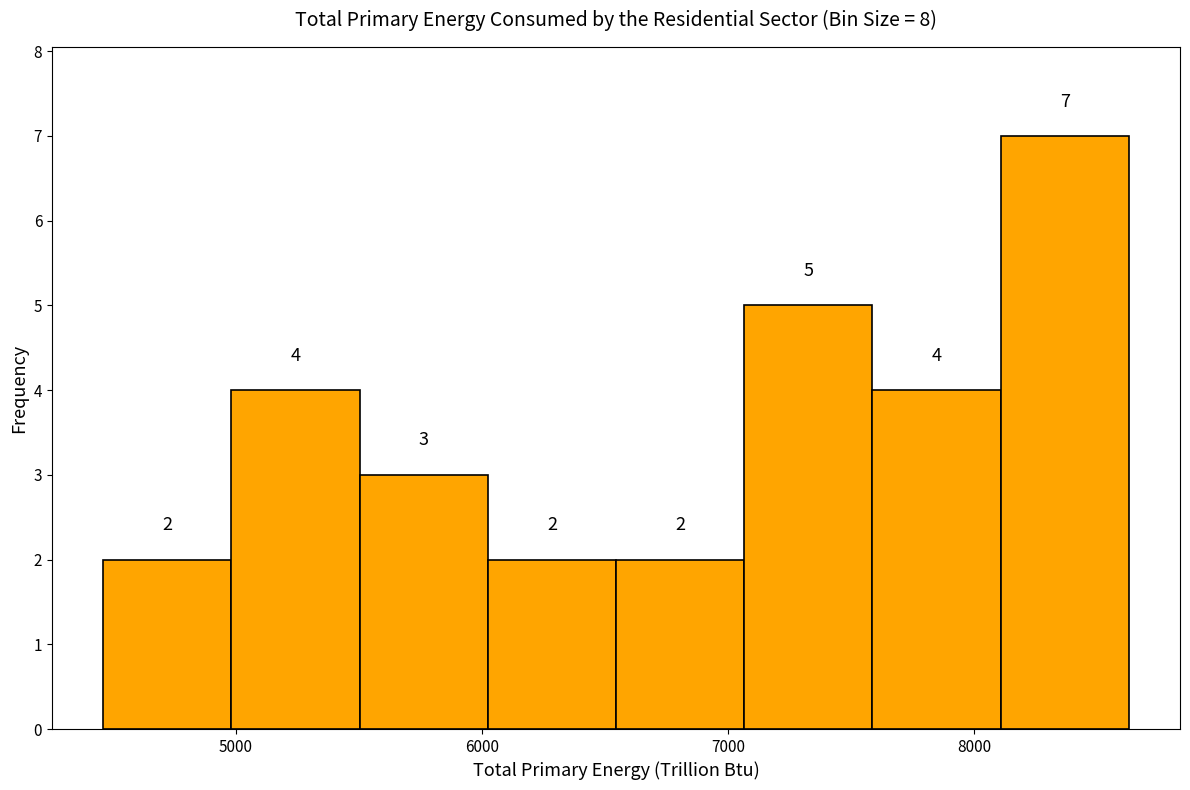

Reading left to right, transcribe this chart: for each bar, give the range it covers on the x-axis and its height. The bar edges are not printed on the chart, so give them approximately, as read against the axis.

4500 to 5000: 2
5000 to 5500: 4
5500 to 6000: 3
6000 to 6500: 2
6500 to 7100: 2
7100 to 7600: 5
7600 to 8100: 4
8100 to 8600: 7